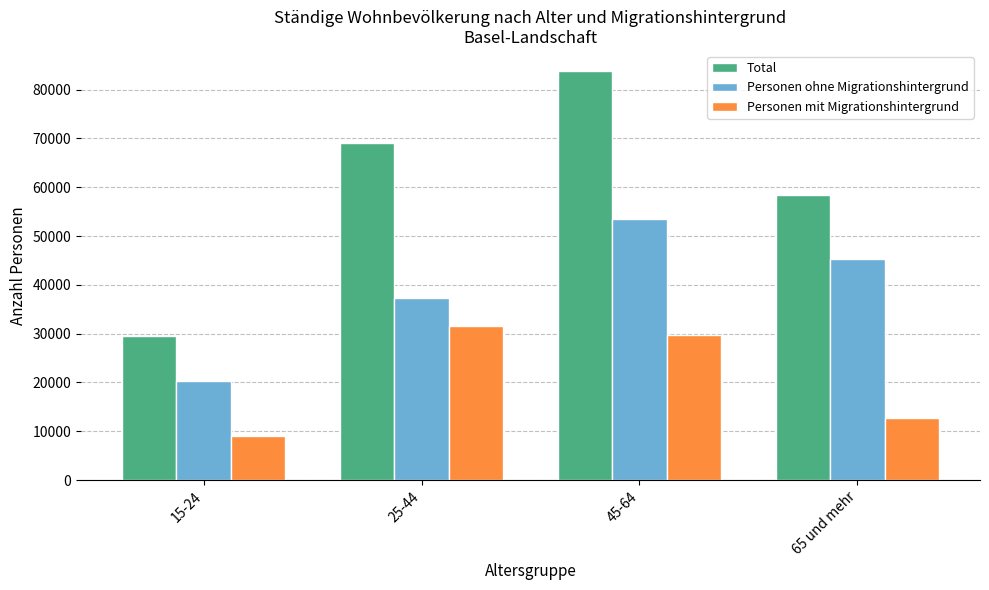

Which category has the lowest value in the Personen ohne Migrationshintergrund series?

15-24